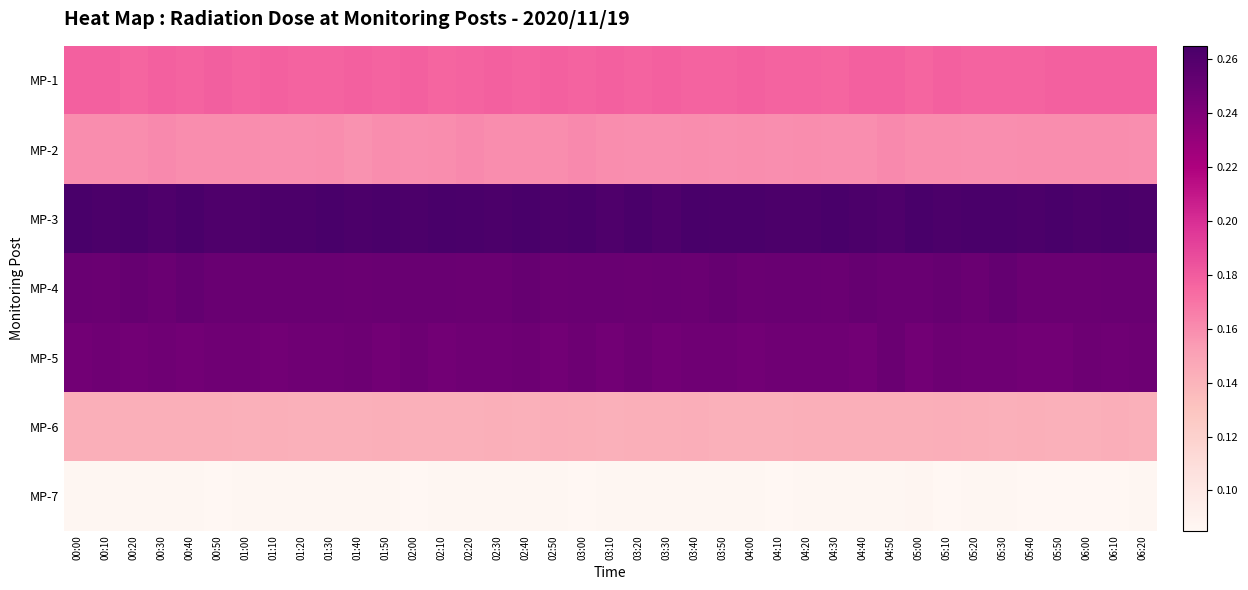

At which category is the sum across all series the highest?

02:40